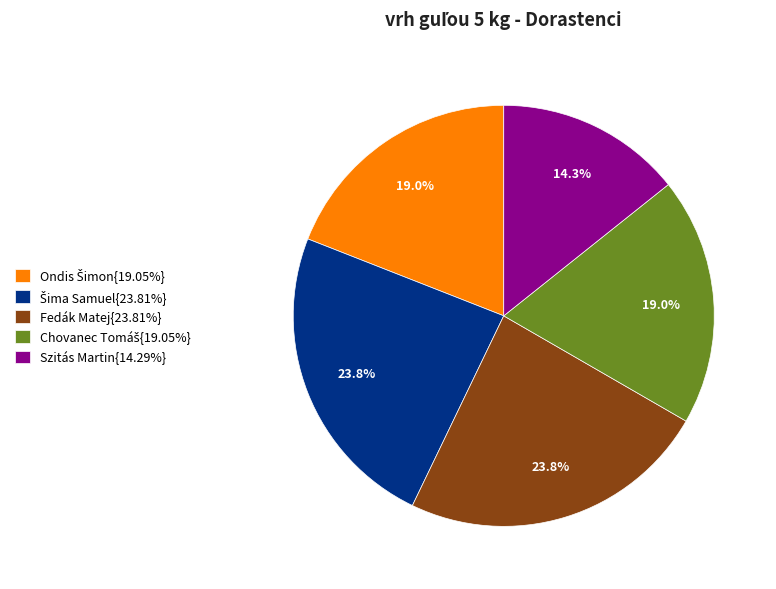

To the nearest percent, what is the average slice percentage?

20%